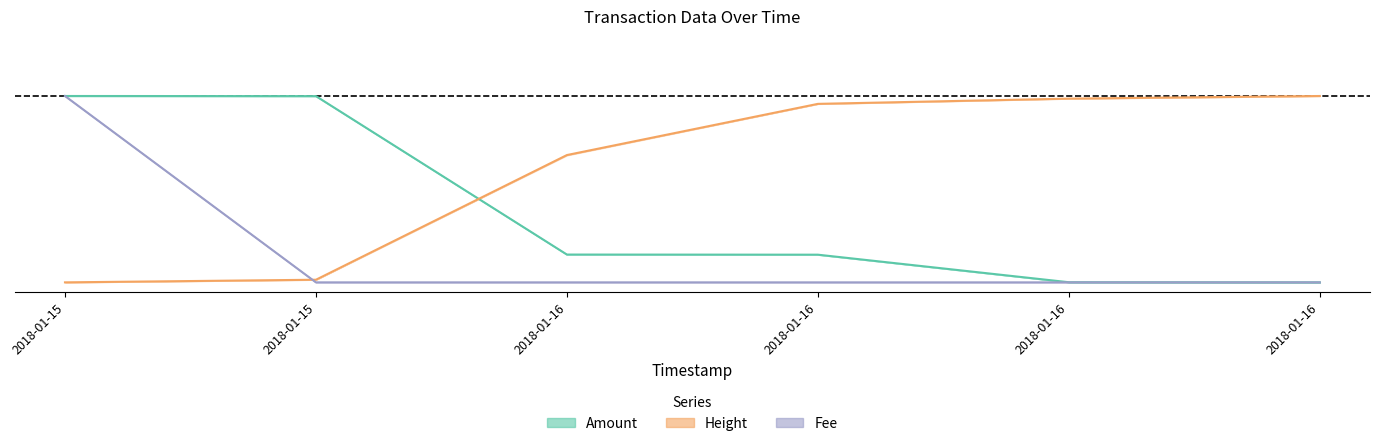

At which category is the sum across all series the highest?

2018-01-15